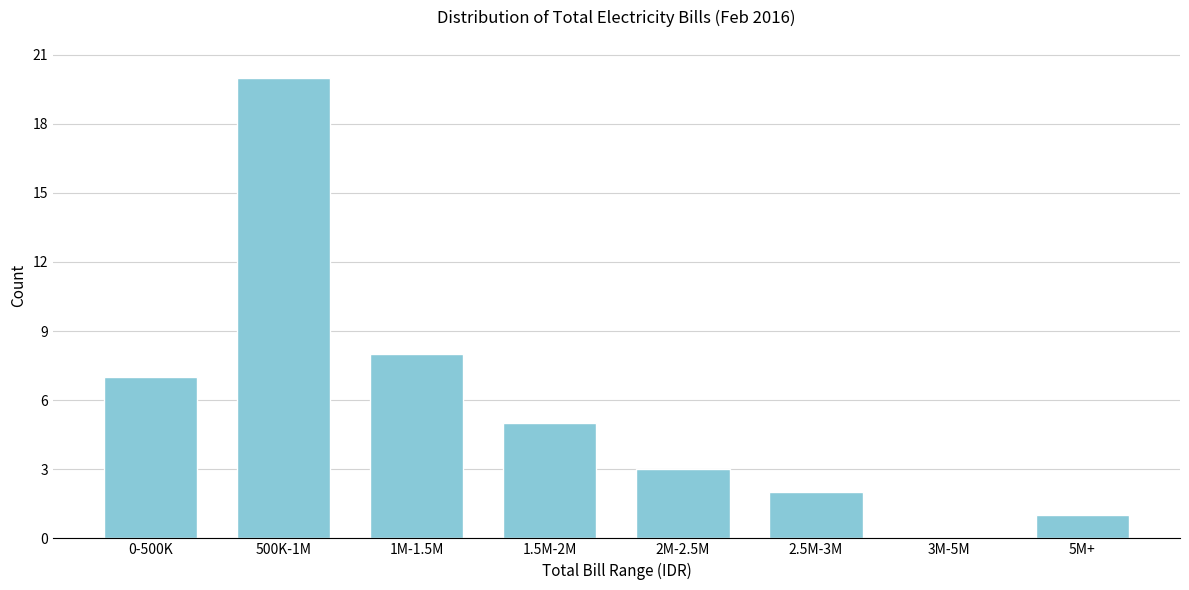

Reading right to left, list all the values displayed in this chart.

5M+=1	3M-5M=0	2.5M-3M=2	2M-2.5M=3	1.5M-2M=5	1M-1.5M=8	500K-1M=20	0-500K=7